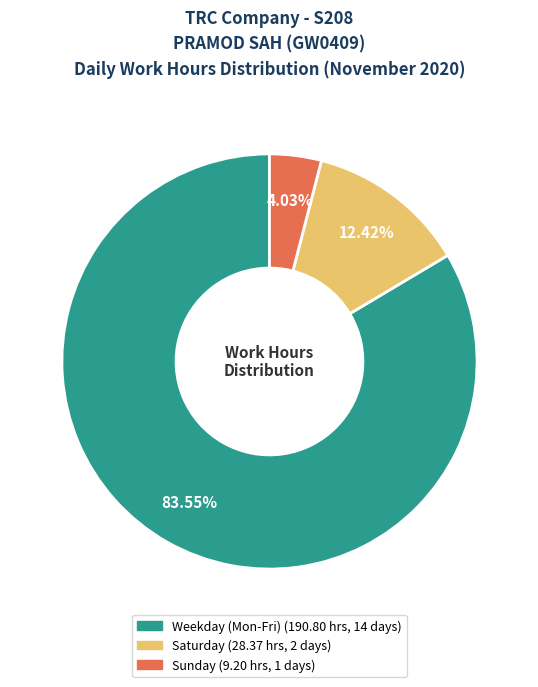

Is there a majority slice in this chart?

Yes